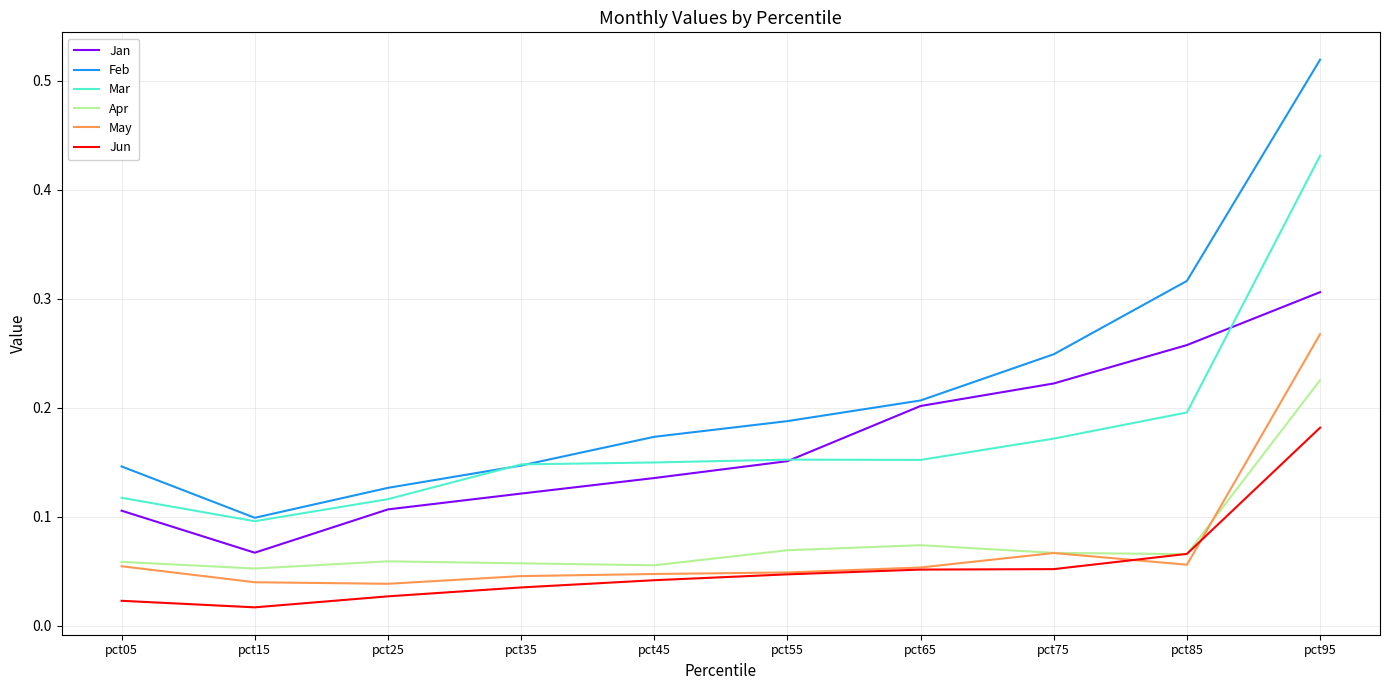

Count the Jan values in the range 0 to 1.

10